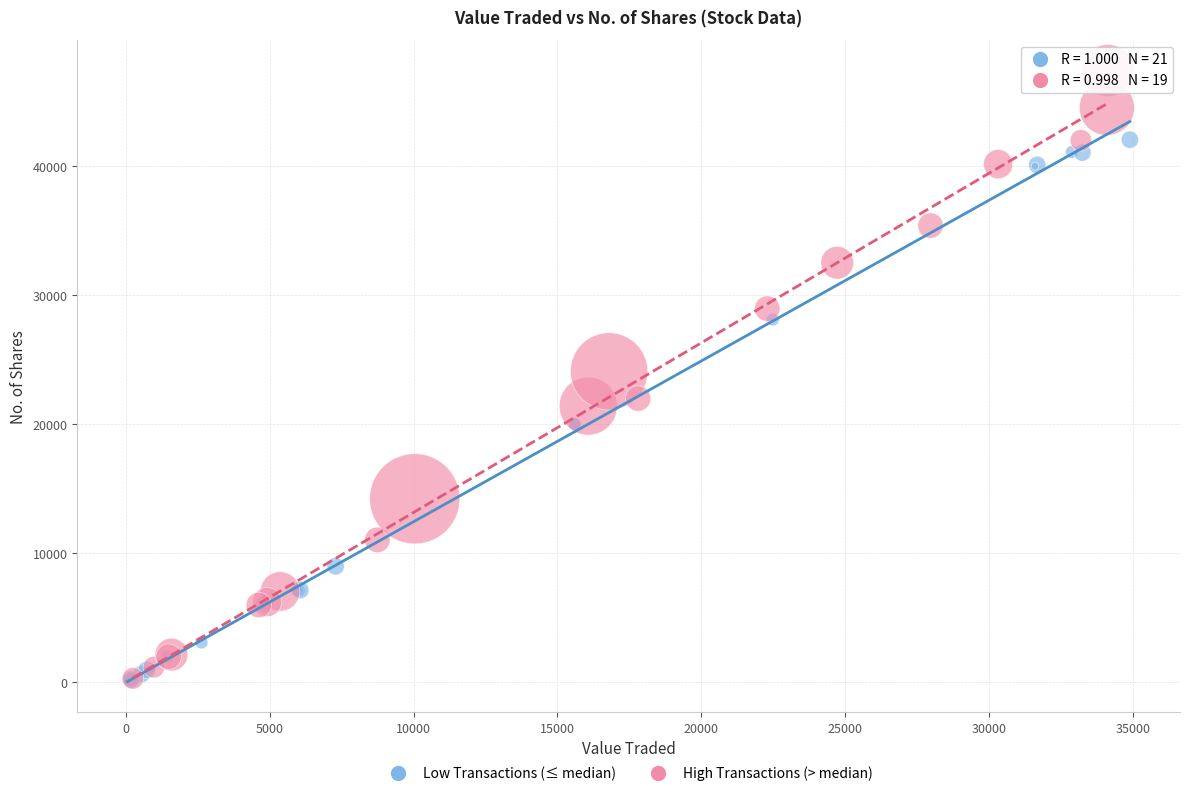

Which series has the largest Y range (max minus min)?

High Transactions (> median)